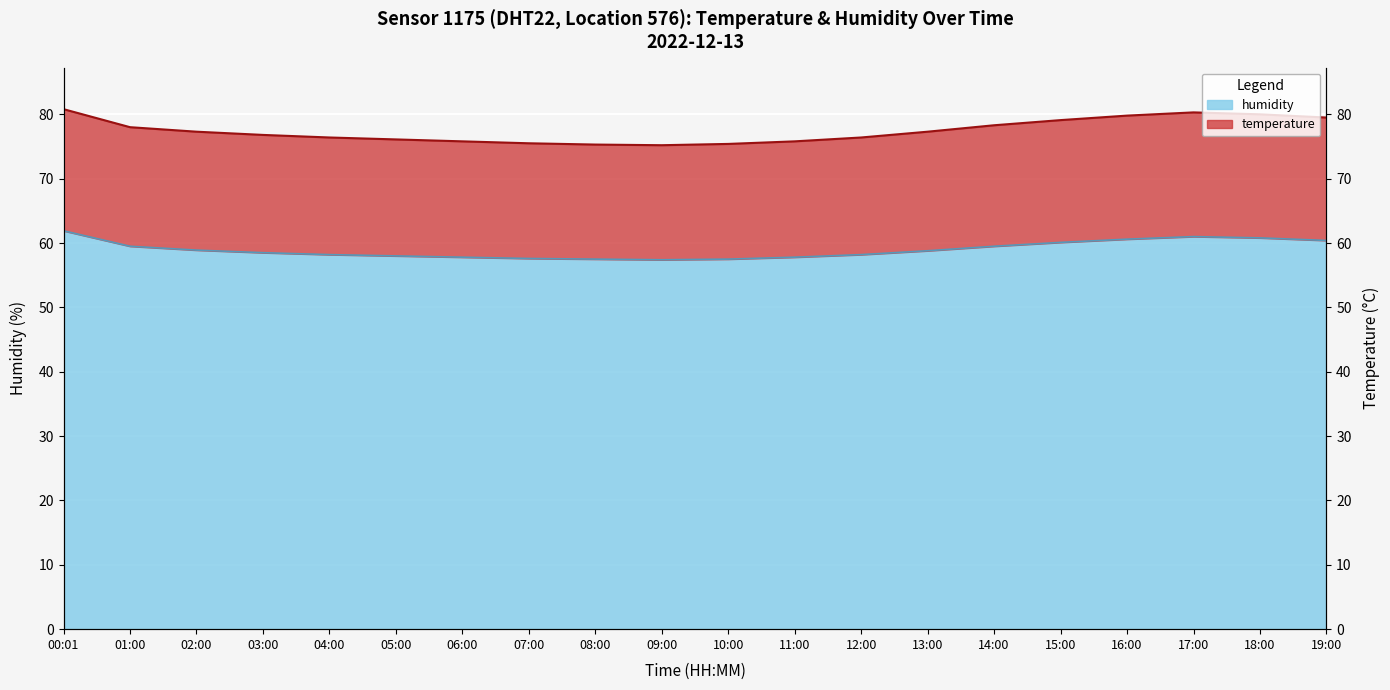

What is the label of the 16th point from the right?

04:00